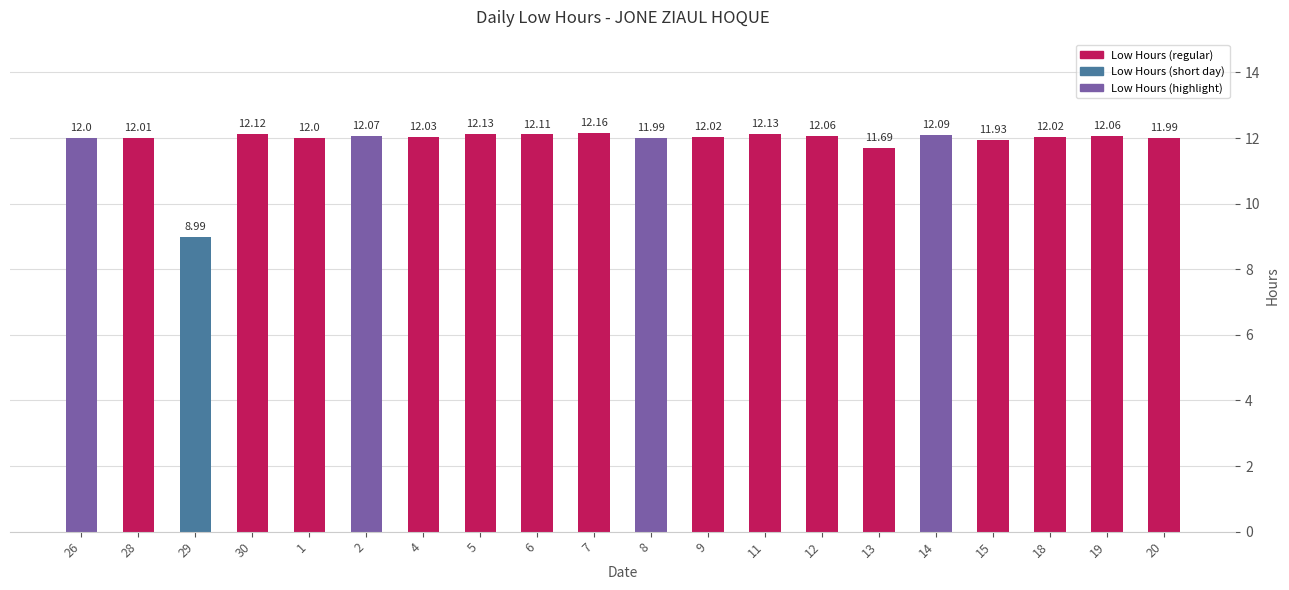

What is the value of the 13th bar from the left?

12.1